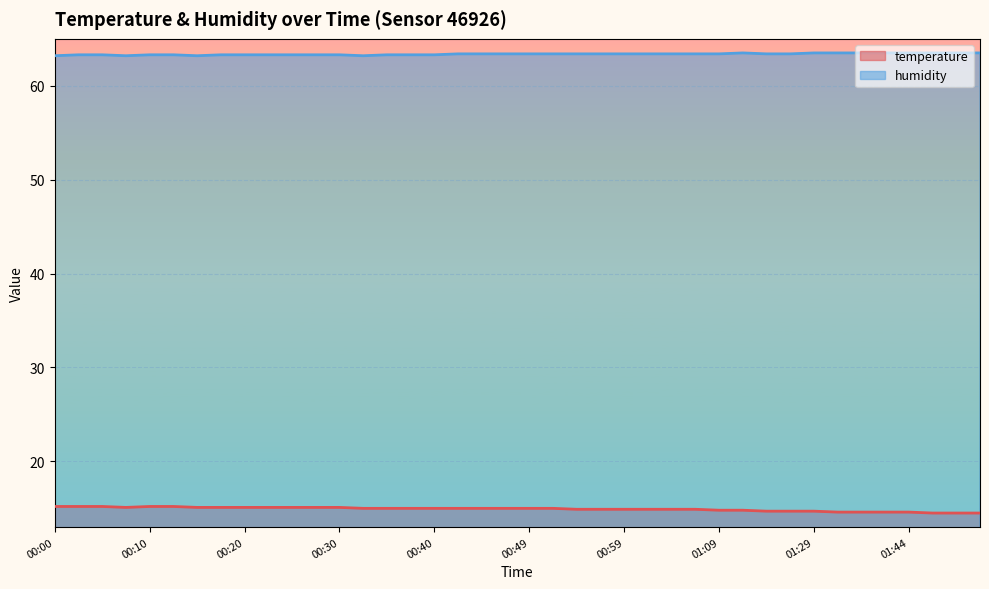

At which category does the chart reach its minimum across all series?

01:47